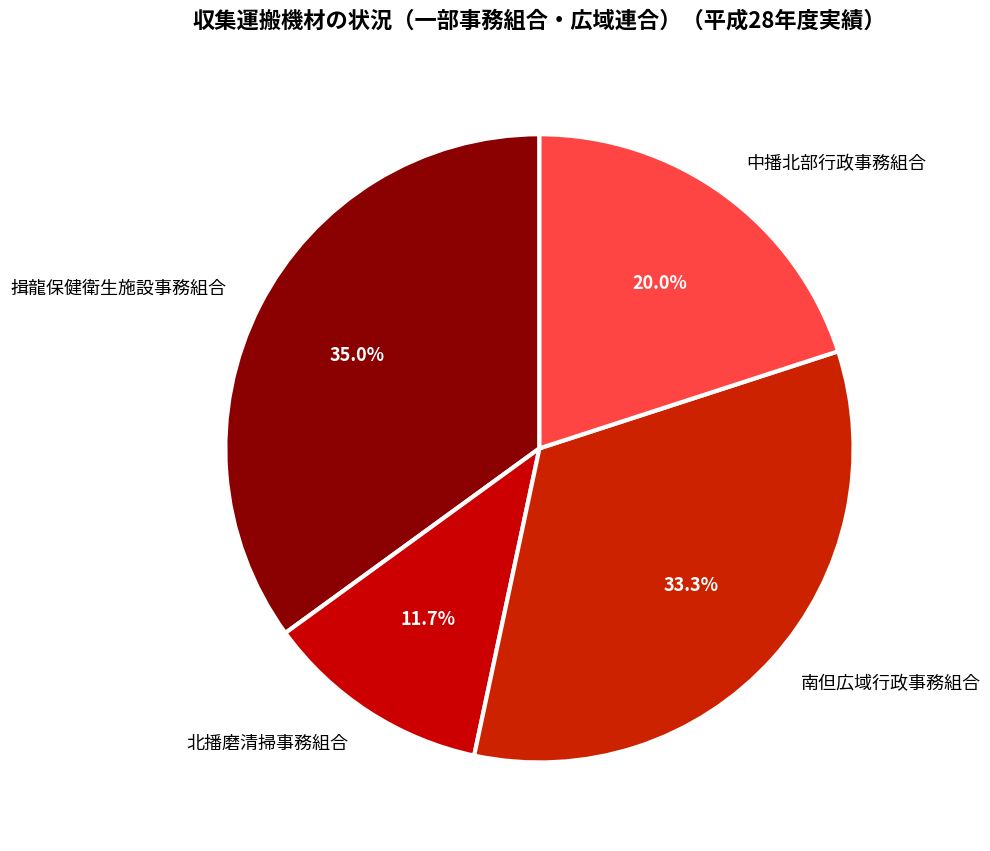

Is it true that 南但広域行政事務組合 is 47% of the pie?

False